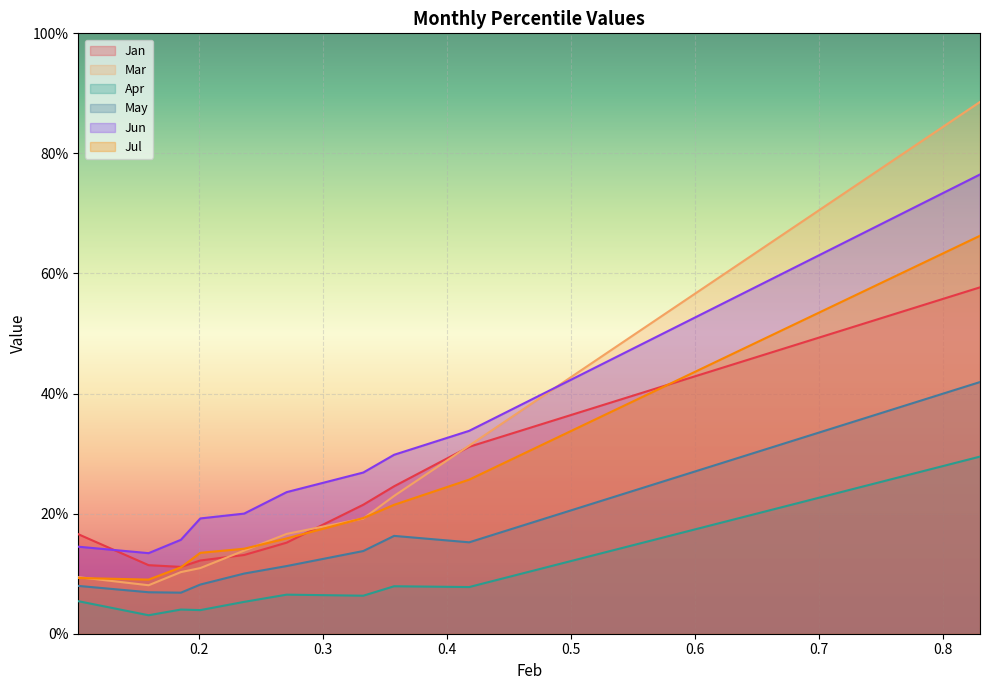

Which category has the lowest value in the Jan series?

pct25